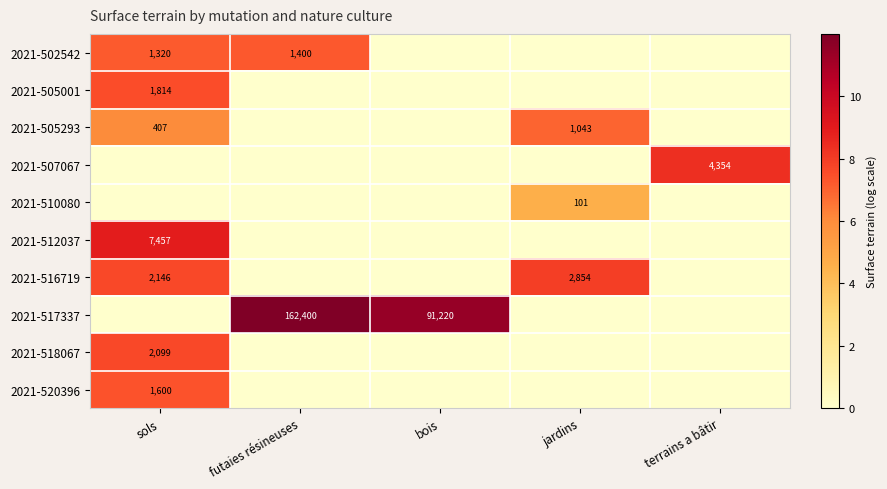

Is it true that 2021-507067 equals 4354 at terrains a bâtir?

True